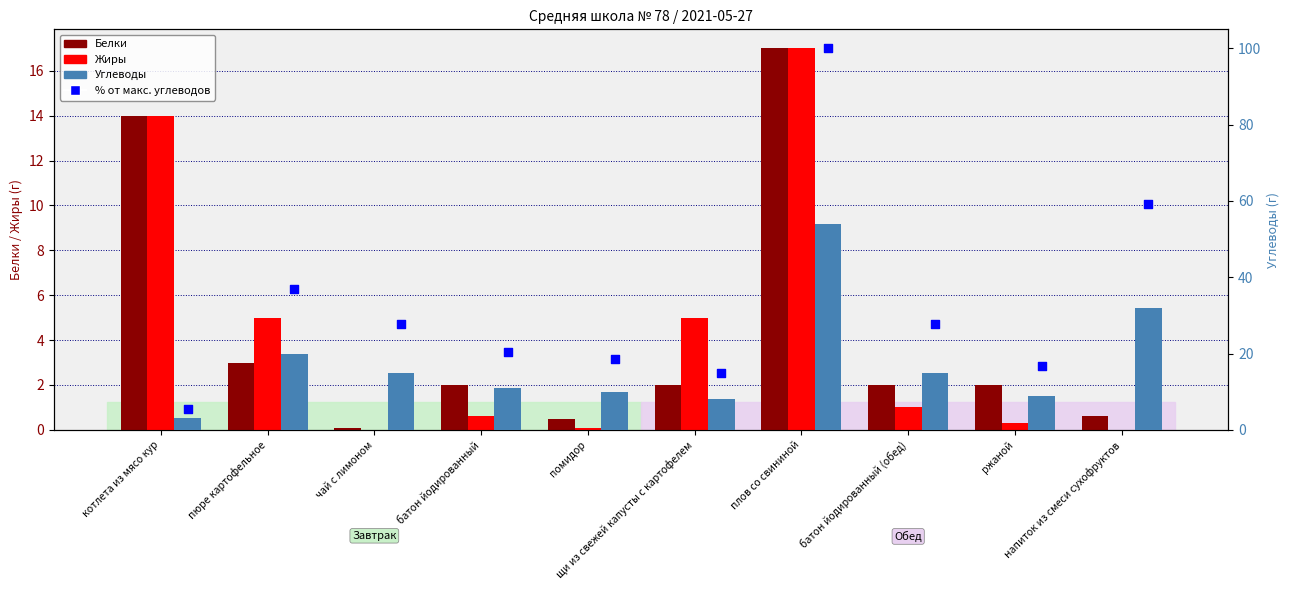

What are all the series names shown in the legend?

Белки, Жиры, Углеводы, % от макс. углеводов